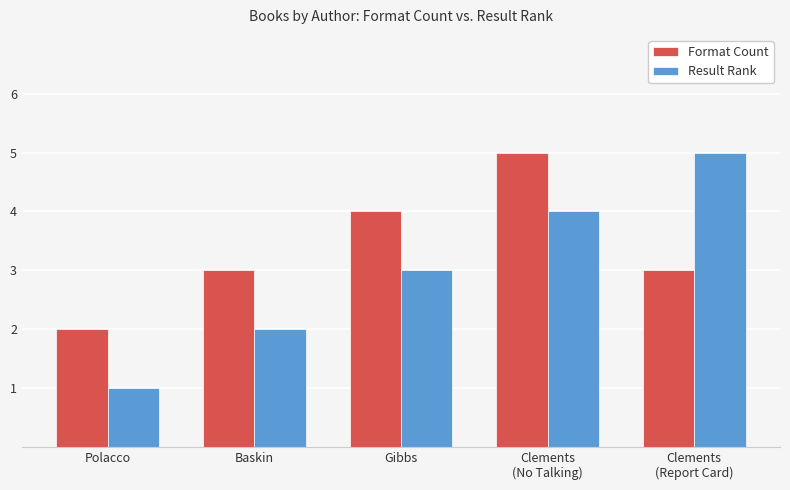

Is the value of Format Count at Gibbs greater than the value of Result Rank at Baskin?

Yes